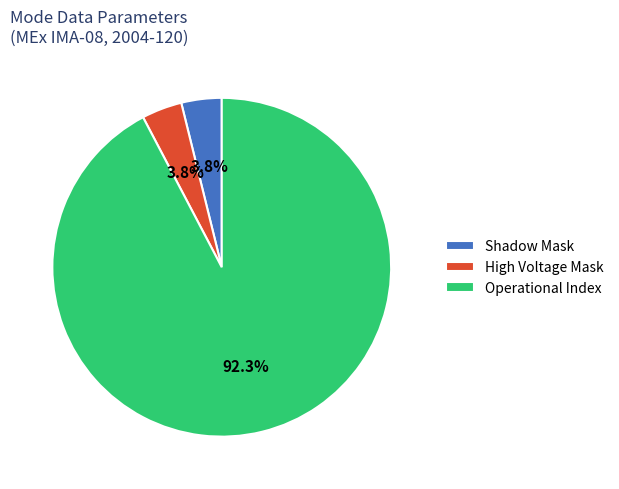

Is there a majority slice in this chart?

Yes